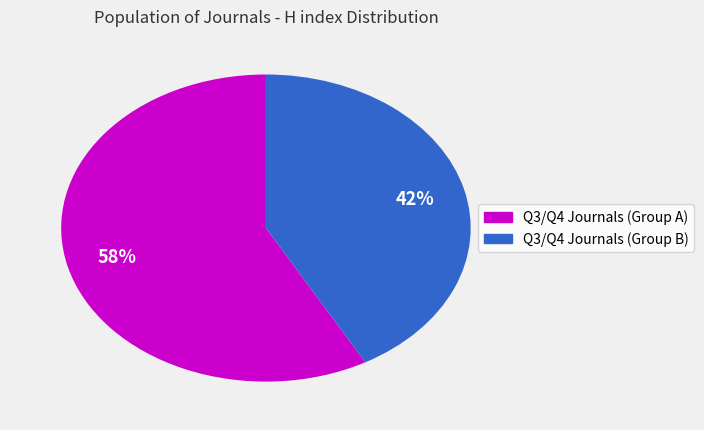

How many segments does this pie chart have?

2